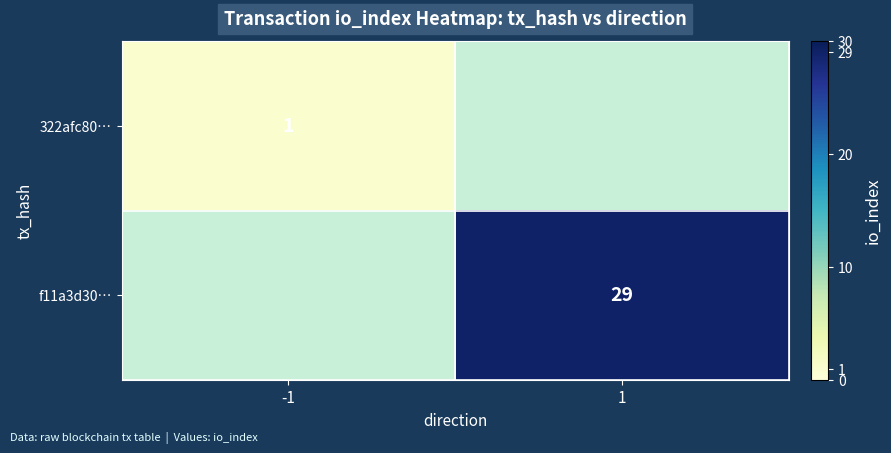

Is the value of 322afc80… at -1 greater than the value of f11a3d30… at 1?

No